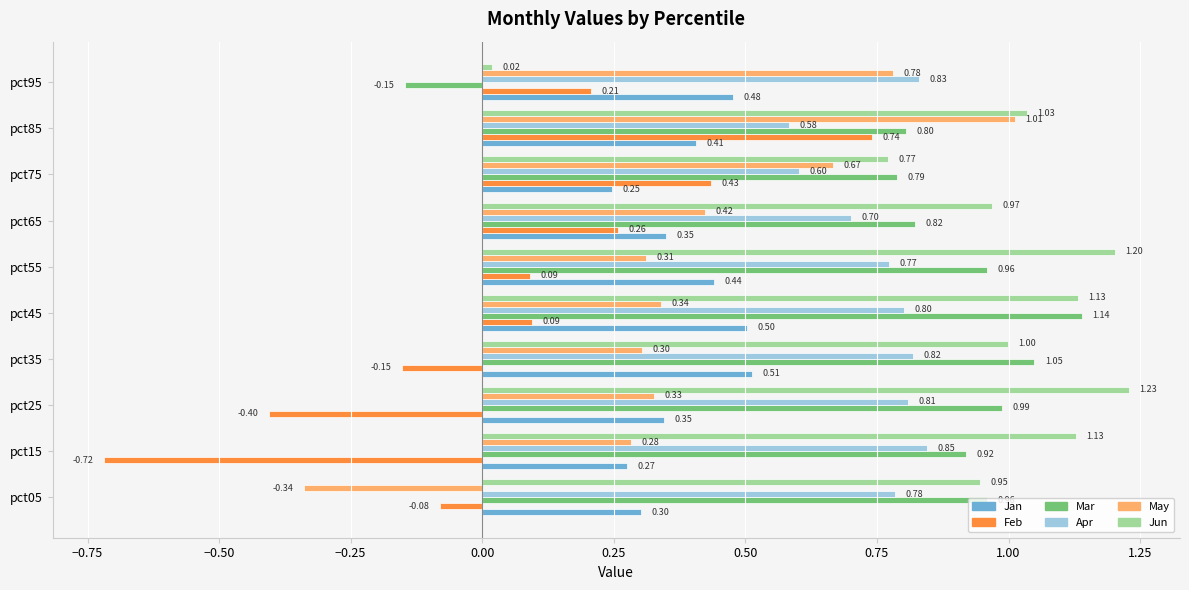

Is the value of Apr at pct85 greater than the value of Jun at pct45?

No